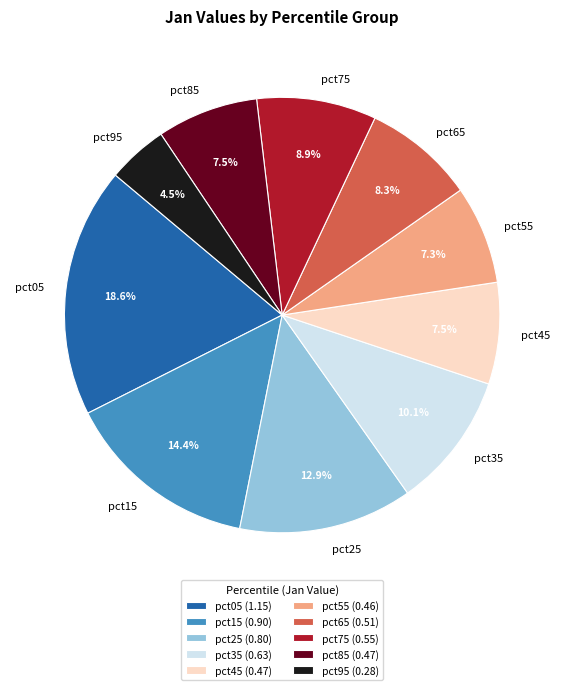

Which slice is the largest?

pct05